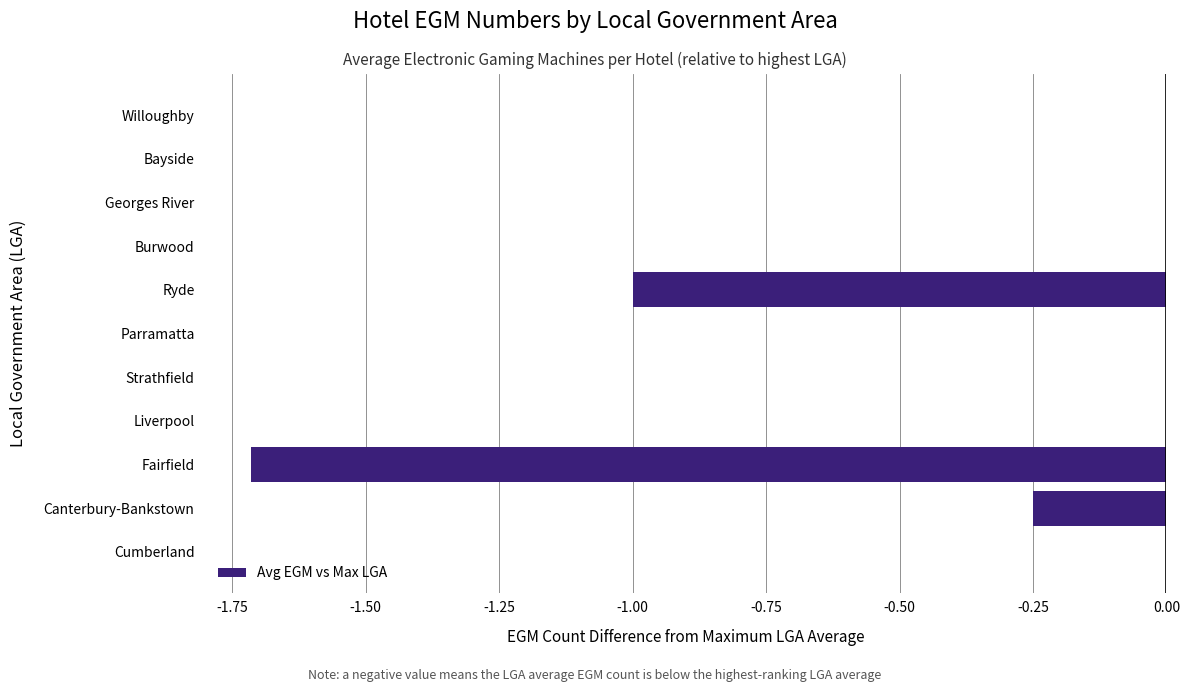

What is the sum of all values?

-3.0